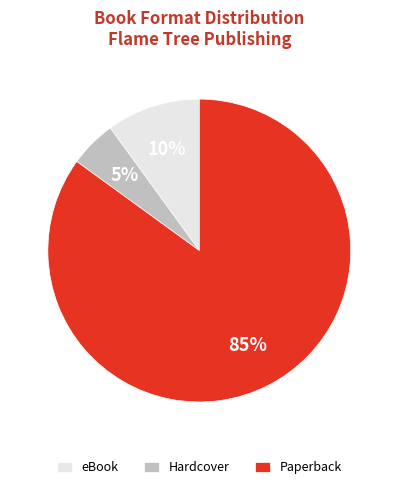

To the nearest percent, what is the difference between the largest and smallest slice percentages?

80%